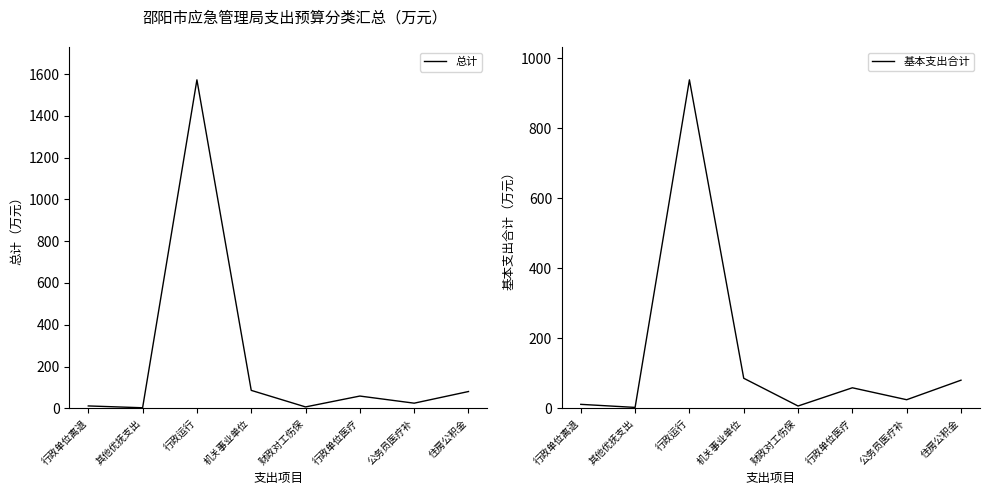

Which series has the largest total across all categories?

总计